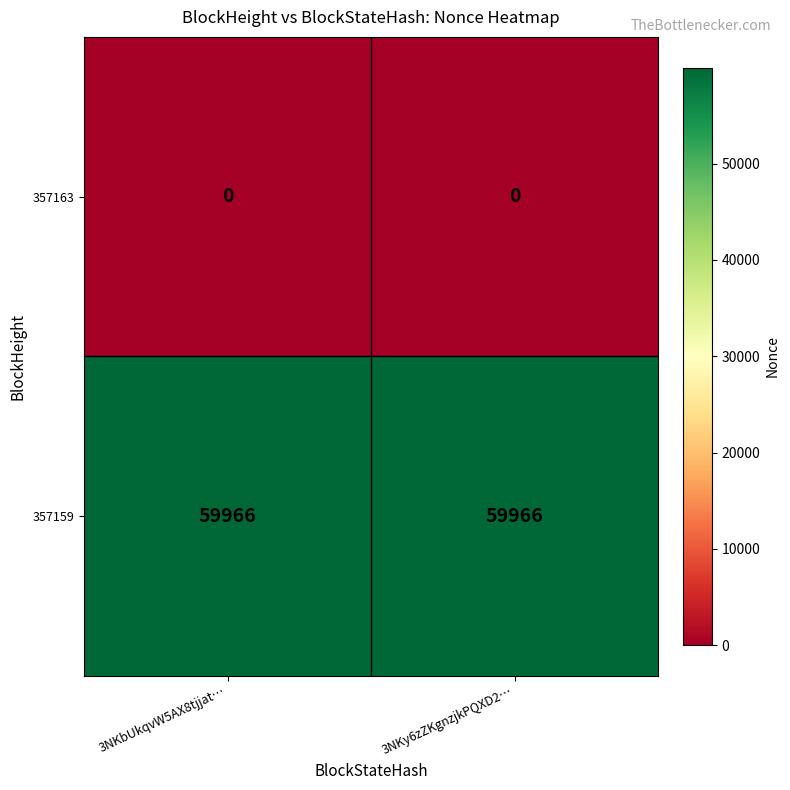

Is it true that 357159 equals 41019 at 3NKy6zZKgnzjkPQXD2…?

False